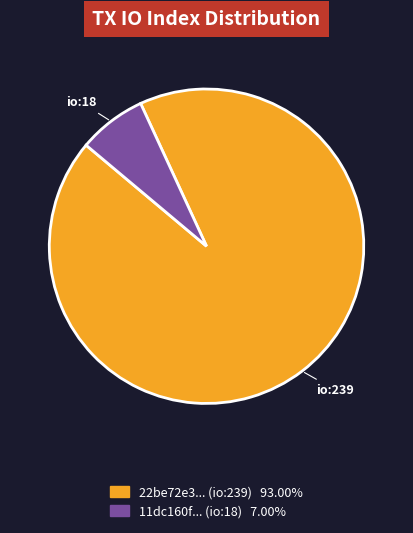

How many segments does this pie chart have?

2